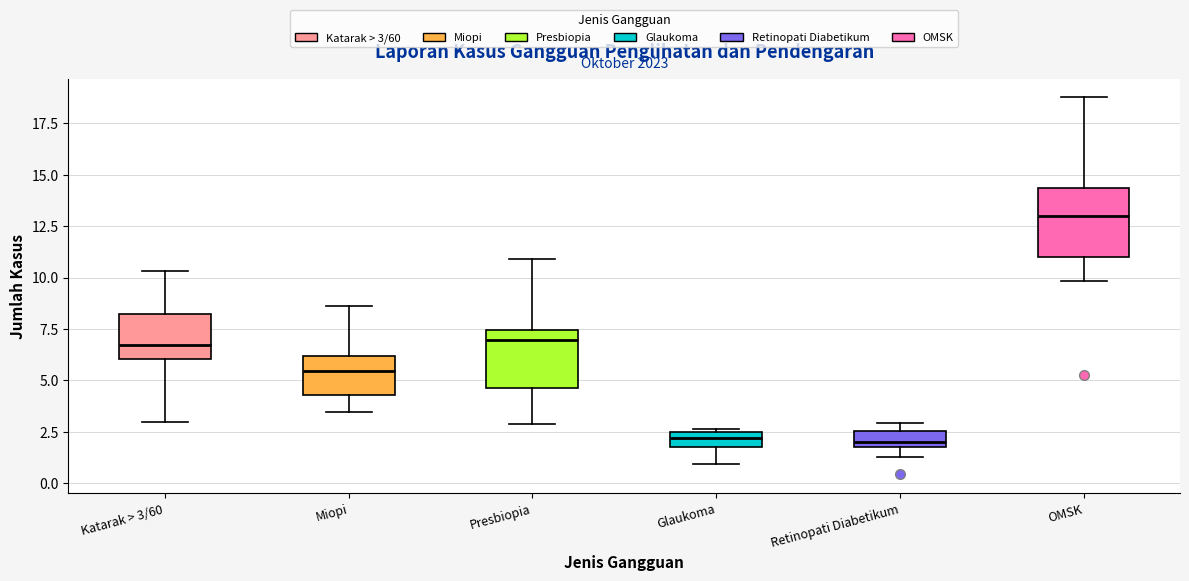

Which box has the highest median line?

OMSK